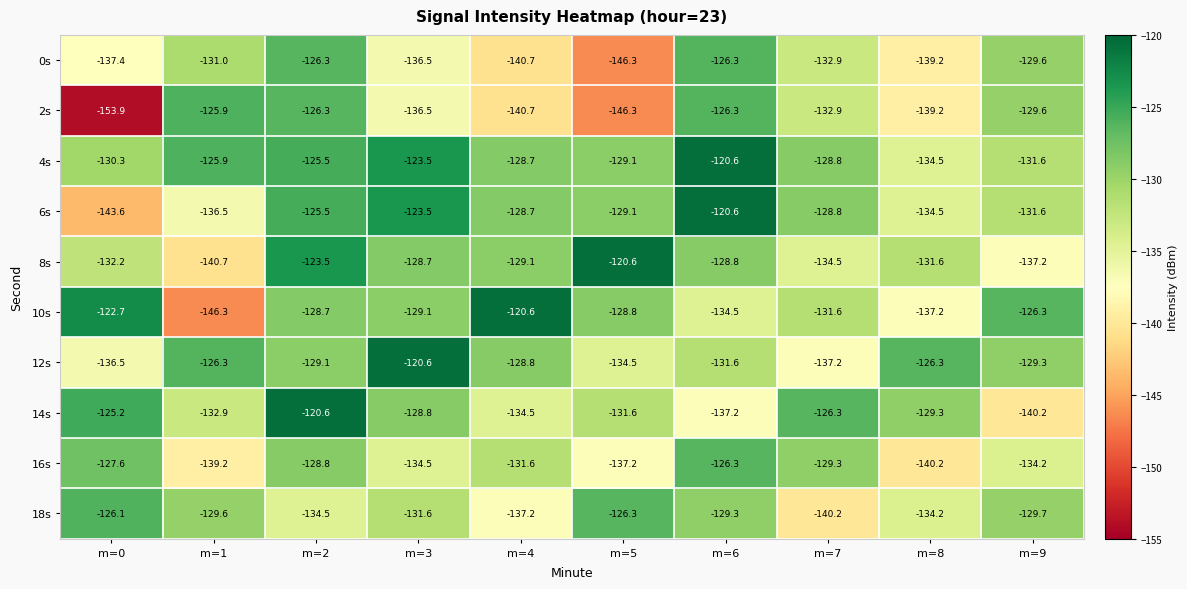

What is the maximum value shown in the chart?

-120.6